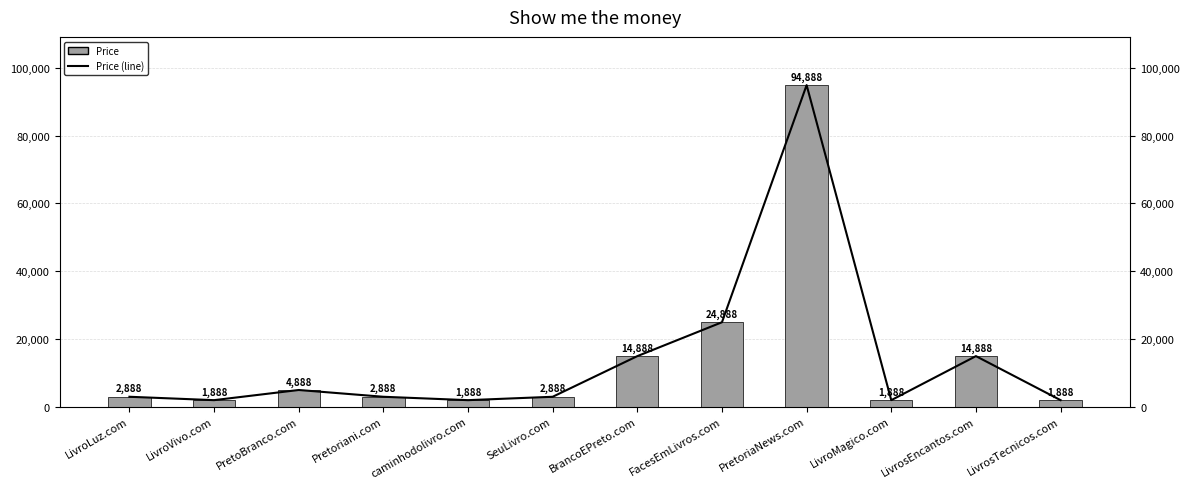

Reading right to left, transcribe all the data shown in this chart.

Price: 1888	14888	1888	94888	24888	14888	2888	1888	2888	4888	1888	2888
Price (line): 1888	14888	1888	94888	24888	14888	2888	1888	2888	4888	1888	2888